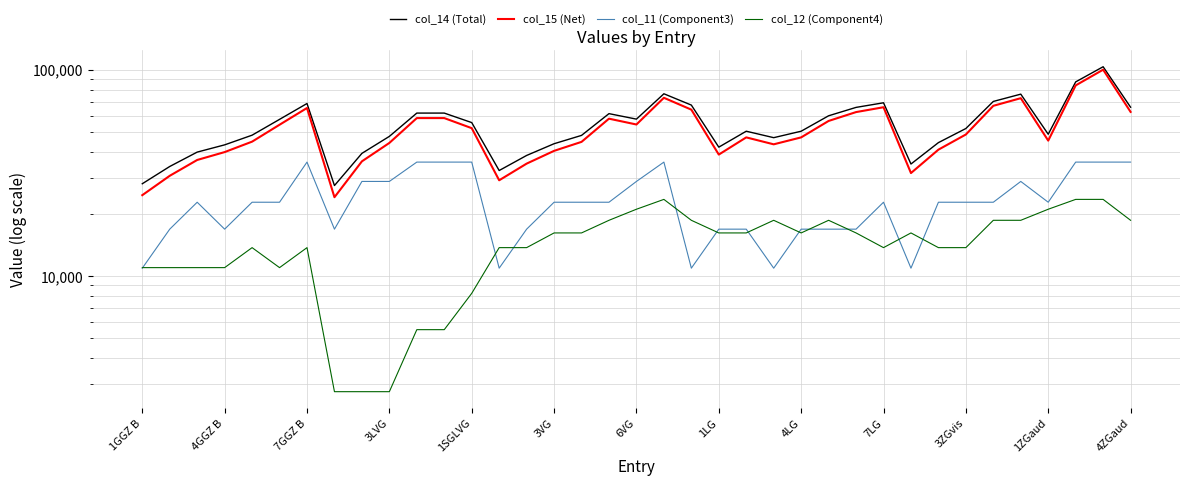

How many data points in col_15 (Net) are less than 47028?

17